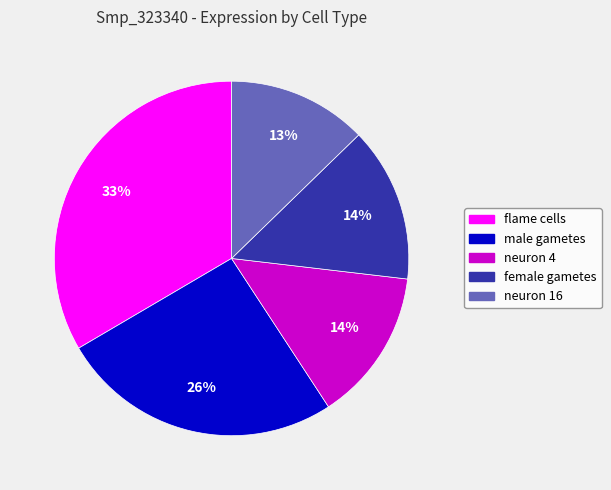

To the nearest percent, what is the combined percentage of neuron 16 and flame cells?

46%